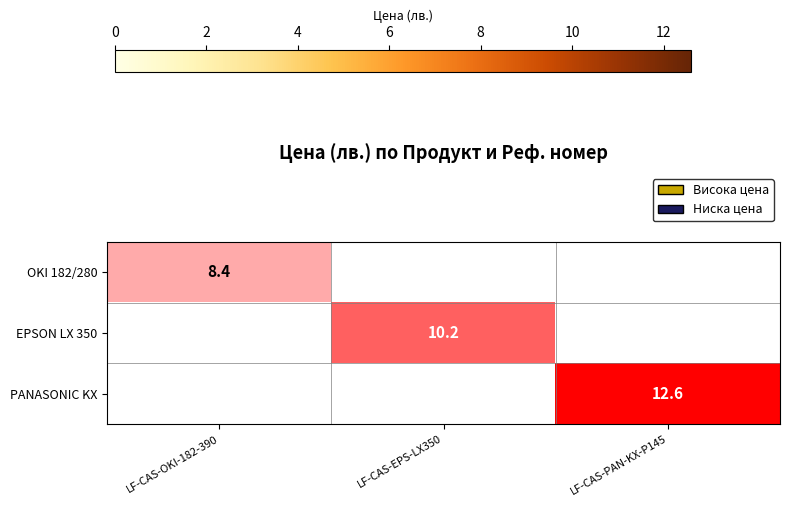

The value of EPSON LX 350 at LF-CAS-EPS-LX350 is 2.7. True or false?

False